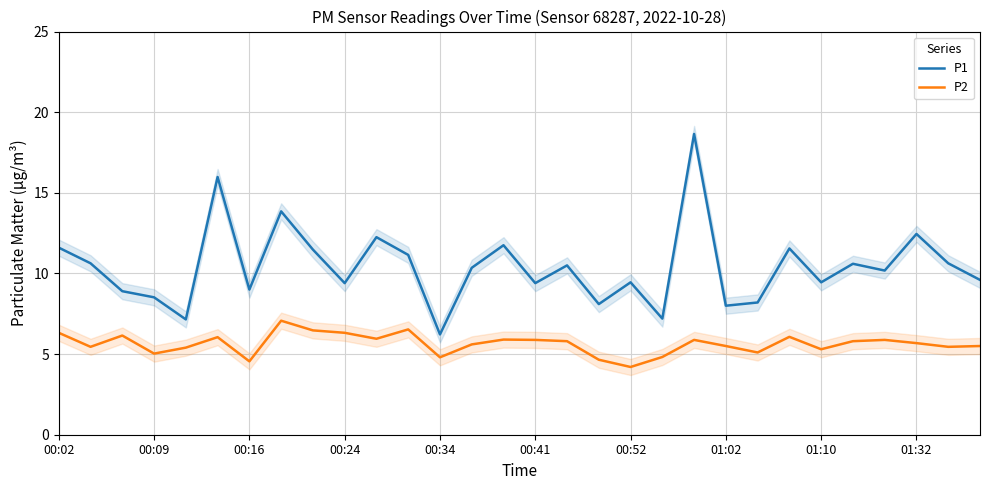

What is the total value across all series at 00:02?

17.9